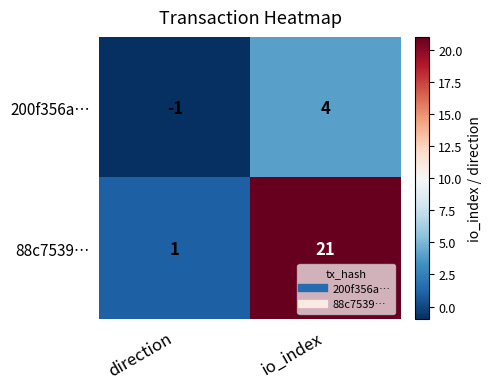

What is the difference between the highest and lowest values at direction?

2